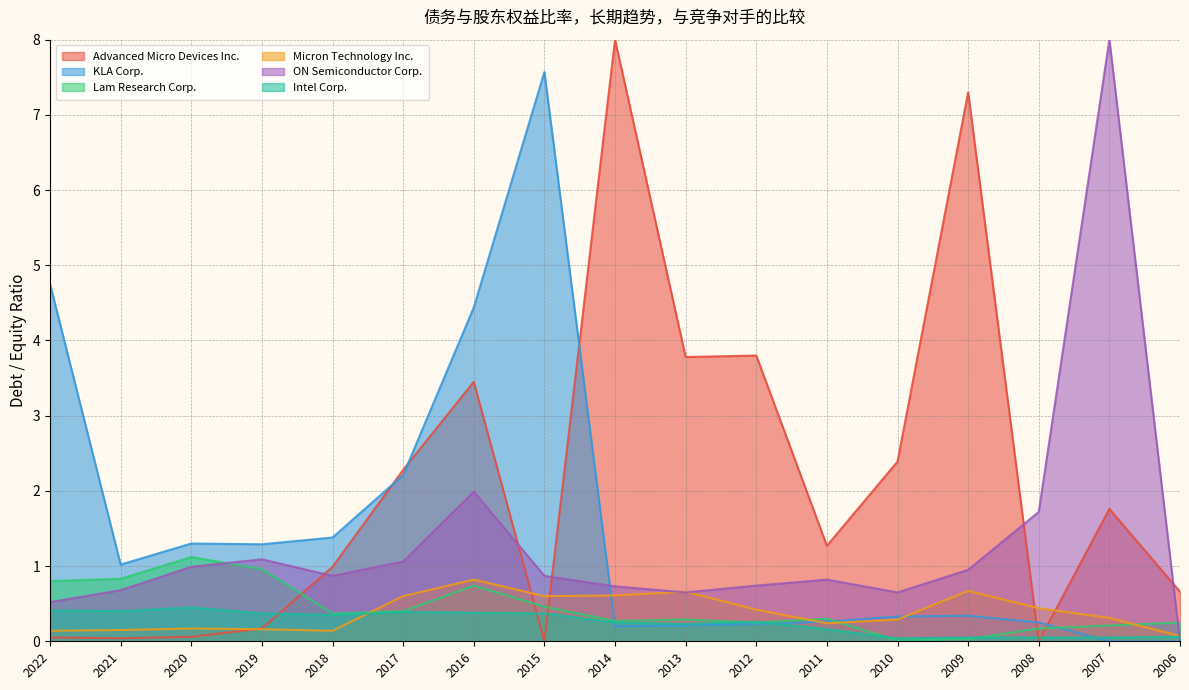

Does the chart display data point markers on the line(s)?

No